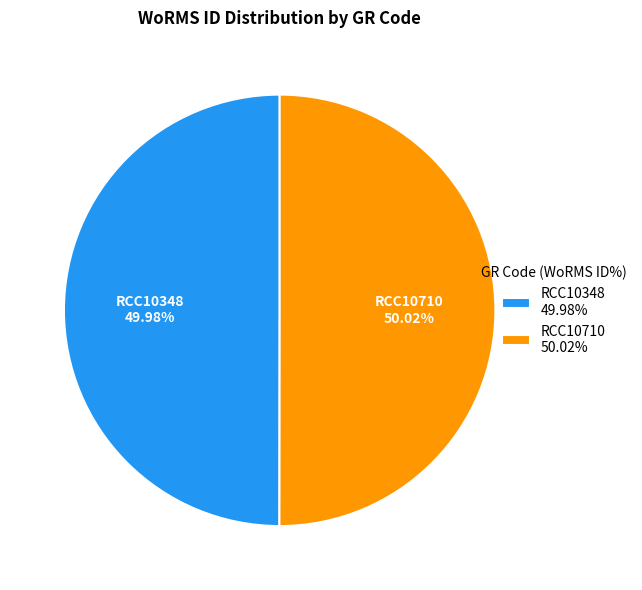

To the nearest percent, what percentage of the pie is RCC10348?

50%